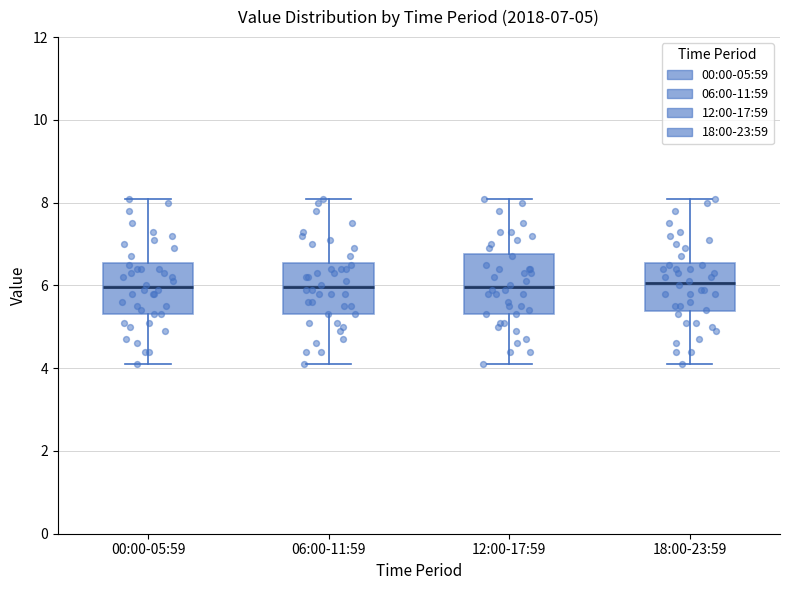

Comparing the boxes themselves (not the whiskers), which one is the tallest?

12:00-17:59